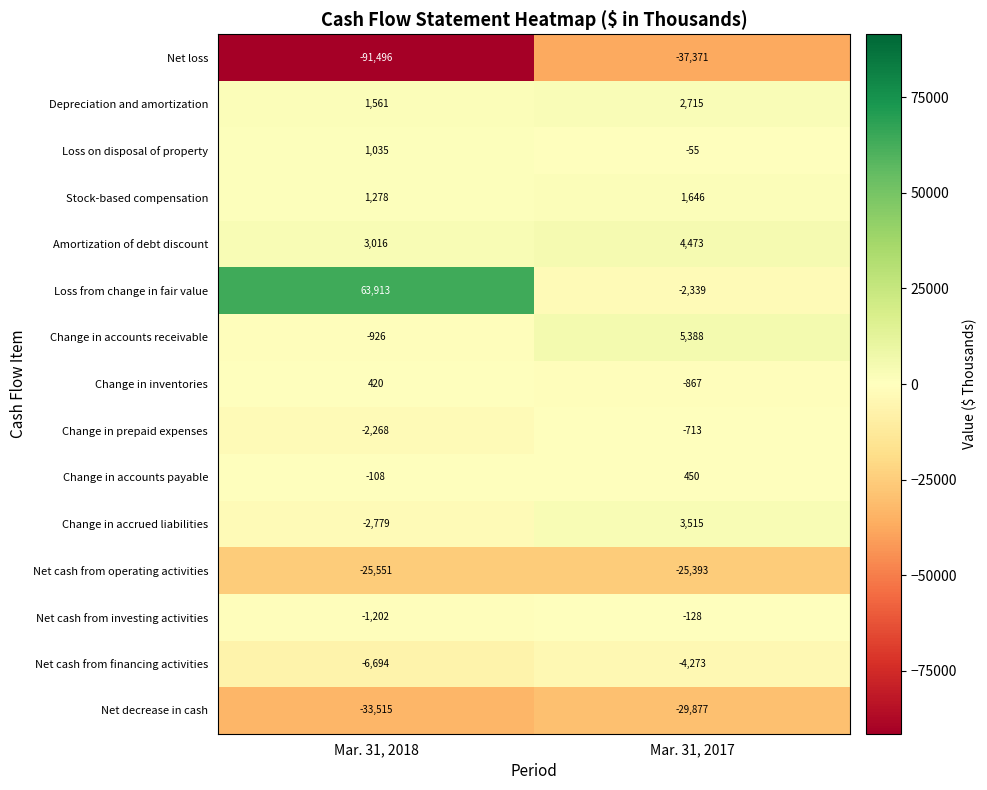

At which category is the sum across all series the highest?

Mar. 31, 2017